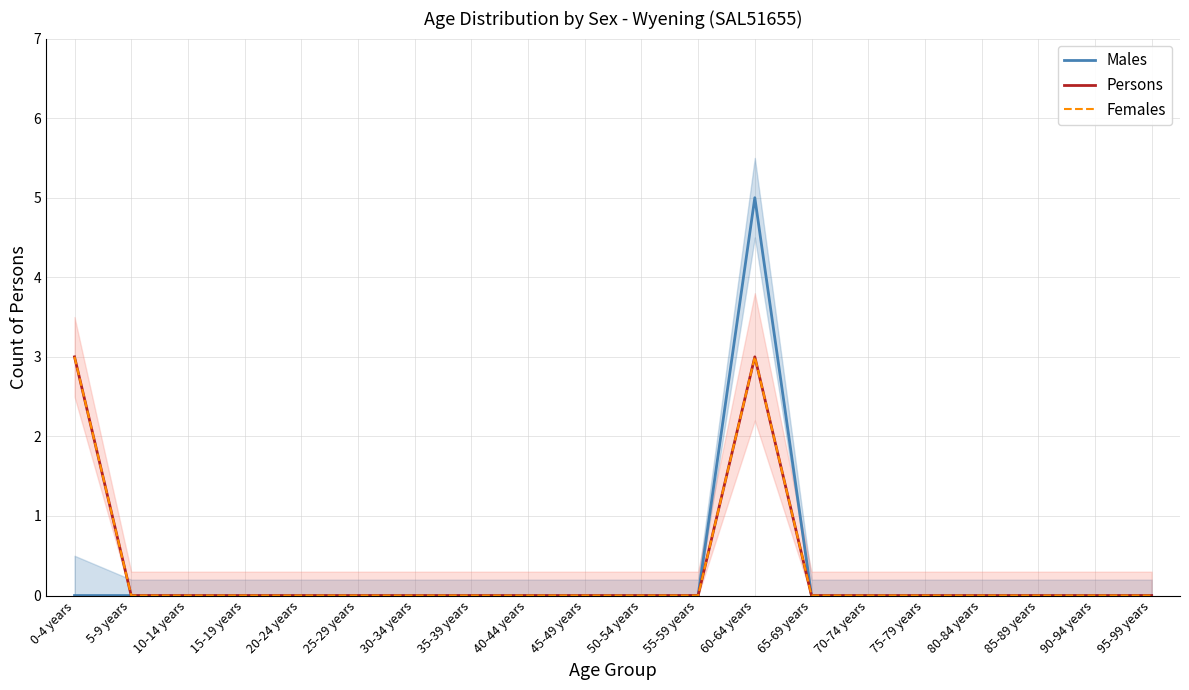

How many data points in Persons are above 0?

2